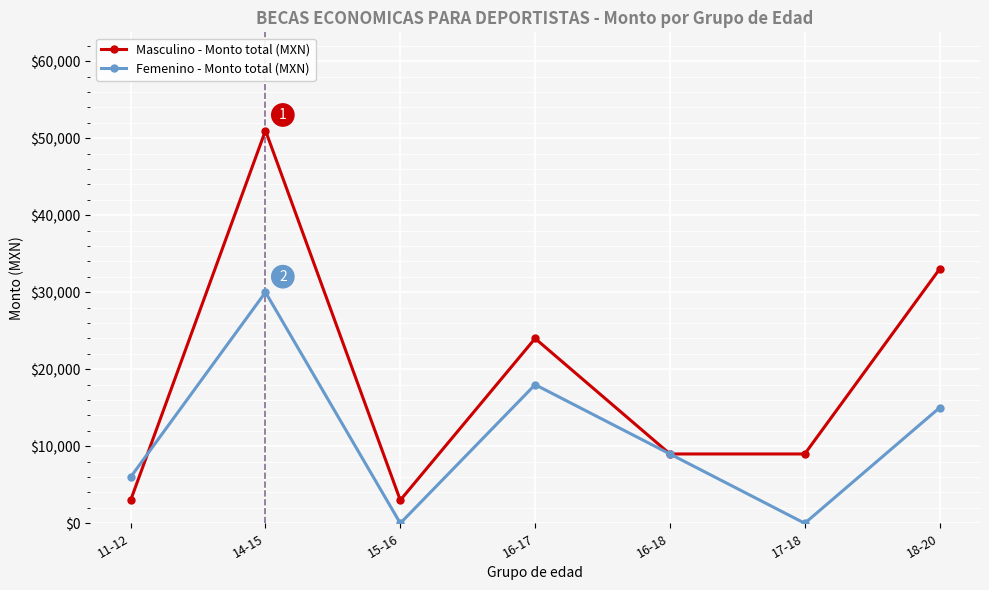

Count the Femenino - Monto total (MXN) values in the range 0 to 18000.

6